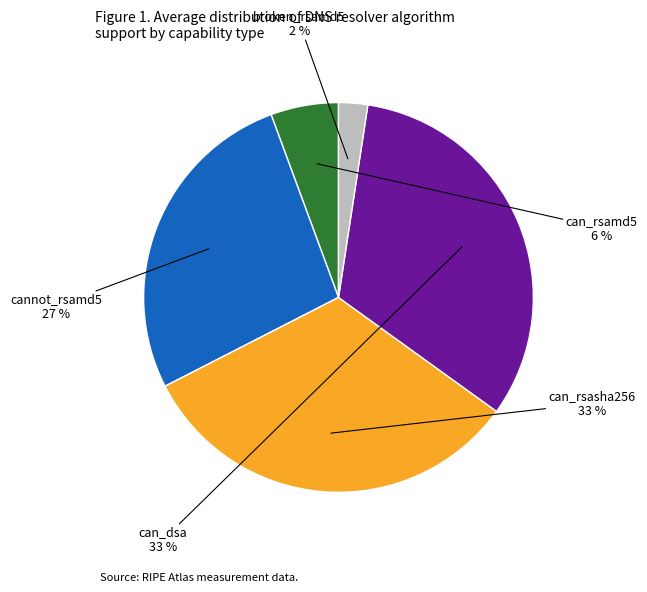

Is there a majority slice in this chart?

No